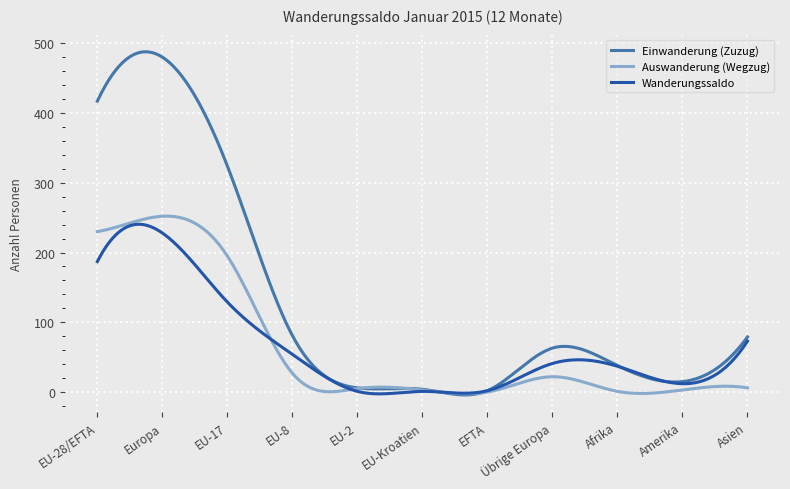

What is the highest value of the Auswanderung (Wegzug) series?

252.2